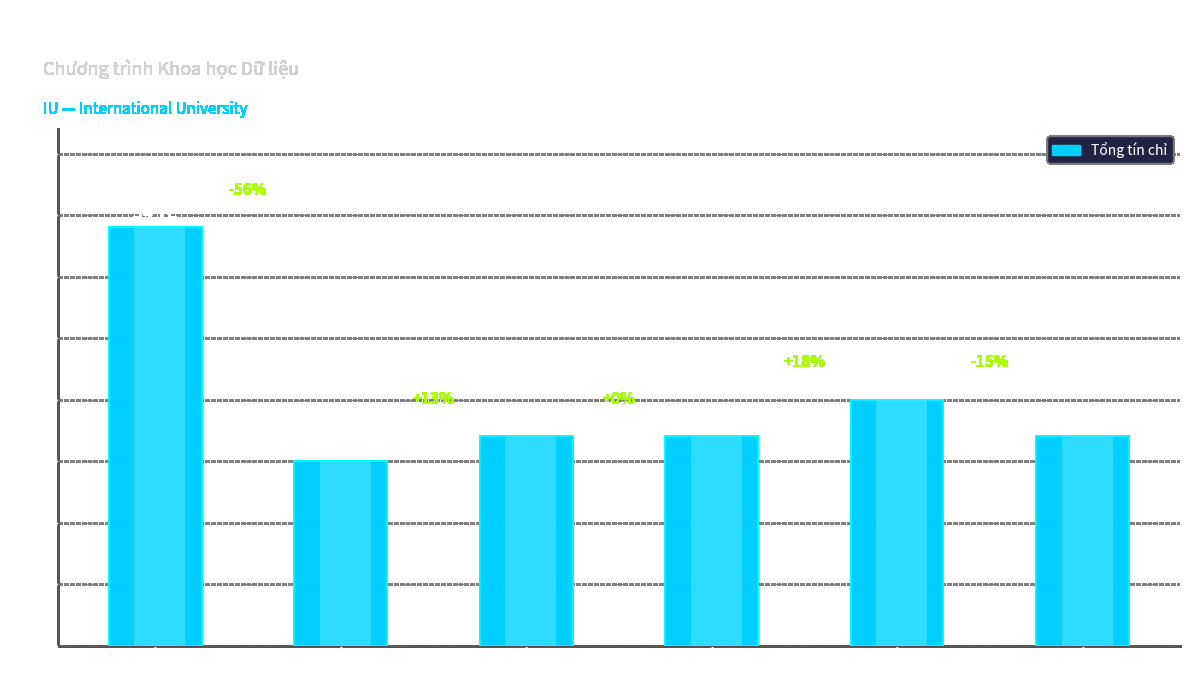

Does the chart contain any negative values?

No